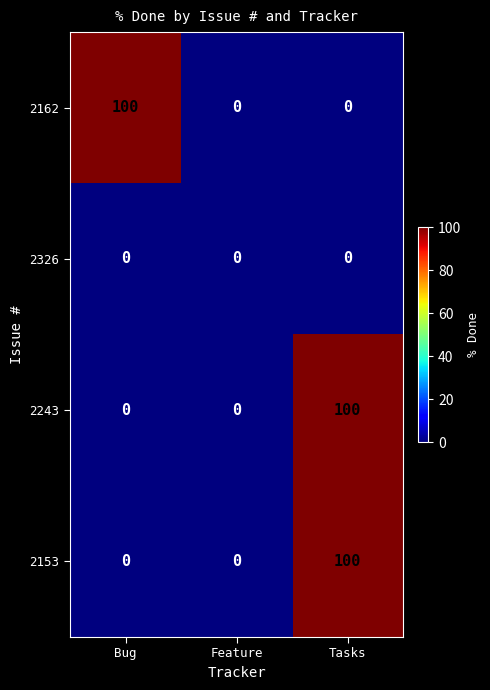

At how many categories does at least one series exceed 38?

2